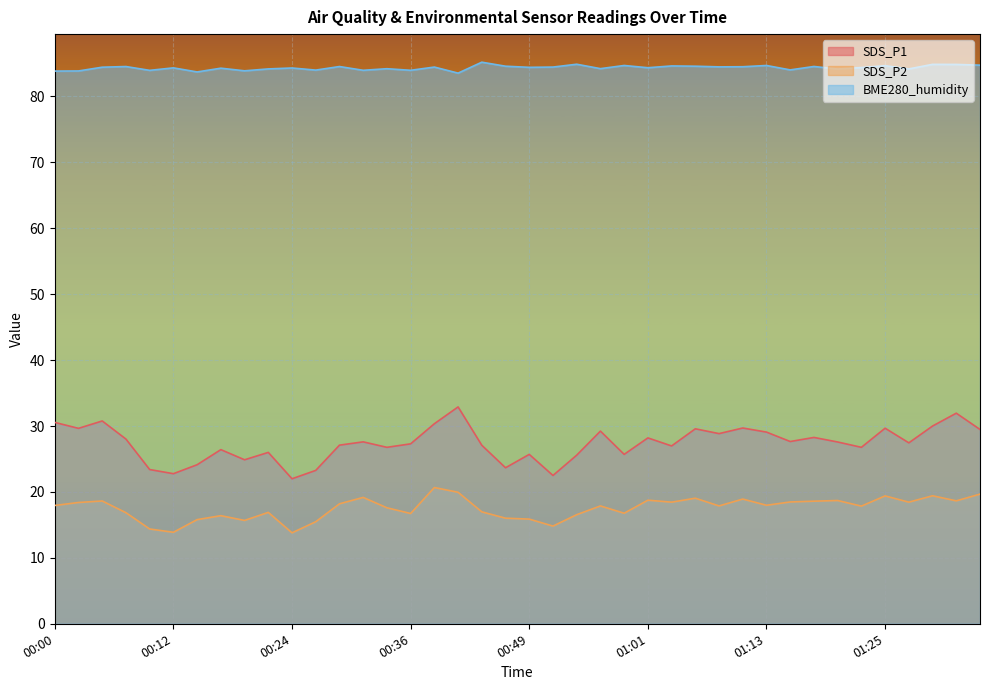

What is the label of the 22nd point from the left?

00:51